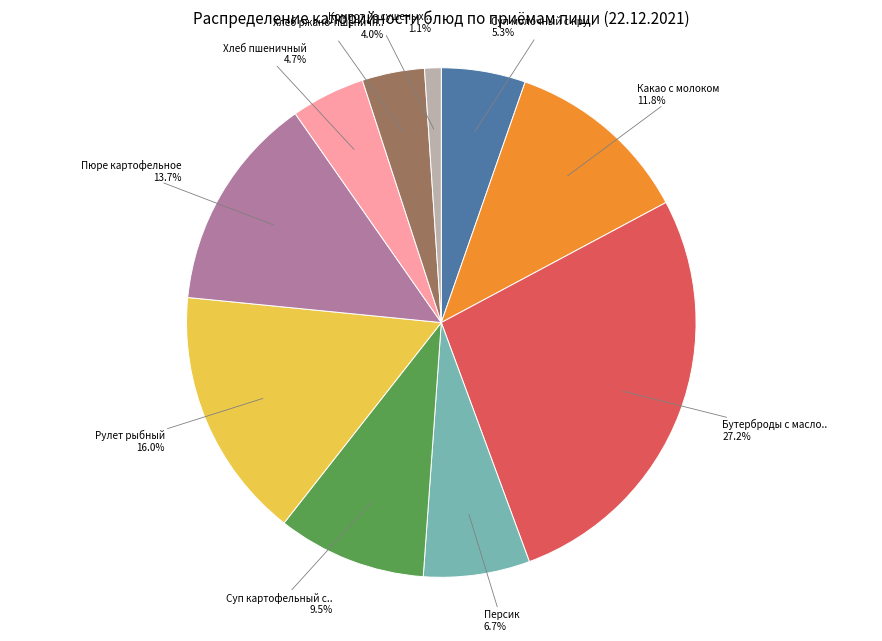

Count the number of slices in the pie.

10